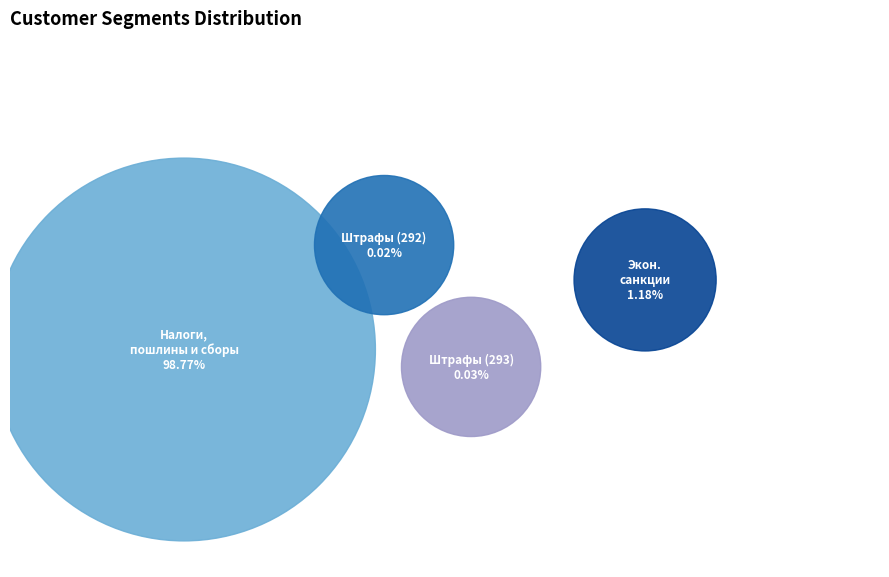

How many segments does this pie chart have?

4